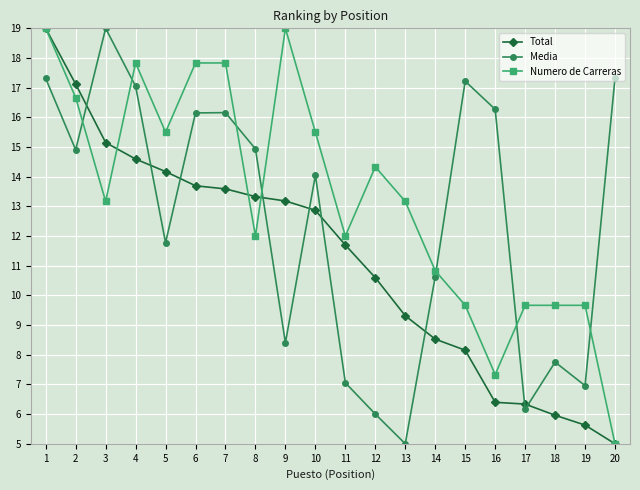

Is this an area chart (filled region under the line)?

No